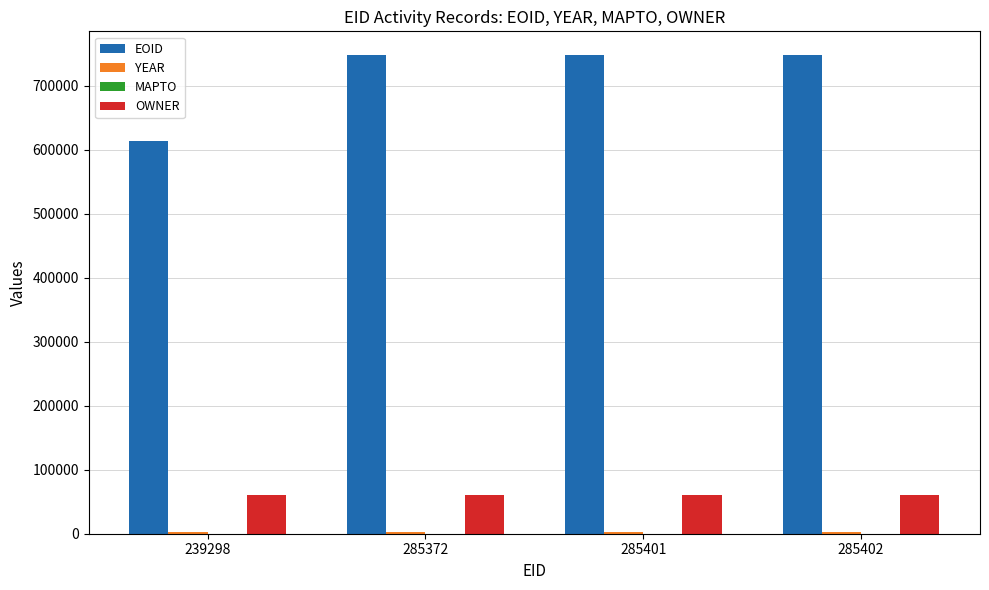

What is the sum of all OWNER values?

242604